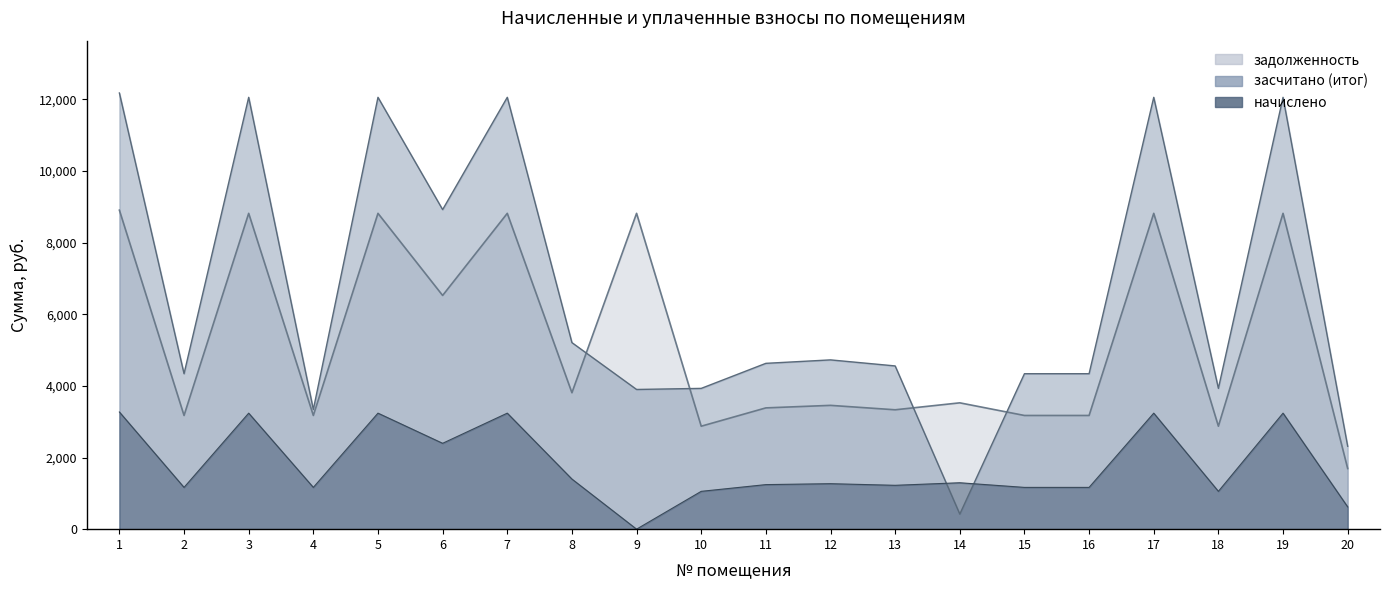

Where is задолженность nearest to the value 5300?

6